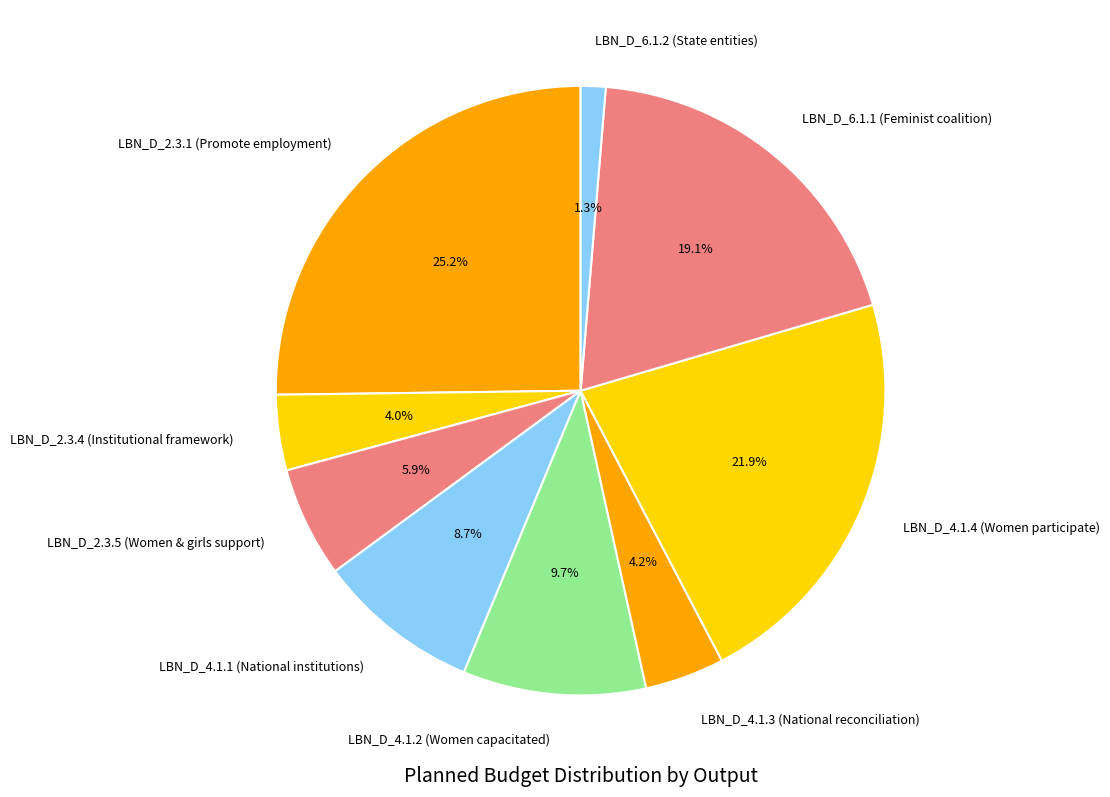

What percentage is the LBN_D_2.3.4 (Institutional framework) slice, to the nearest percent?

4%